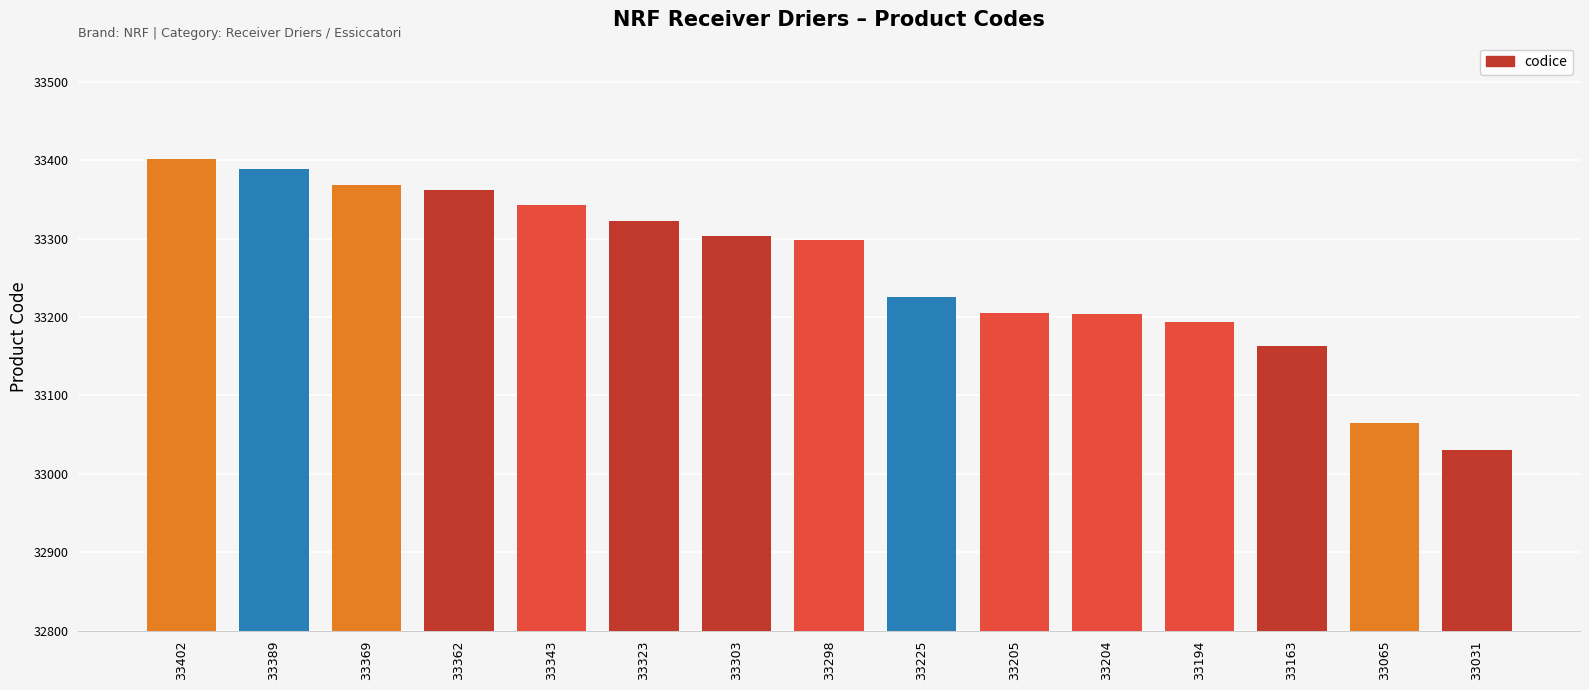

What is the difference between the maximum and minimum values?

371